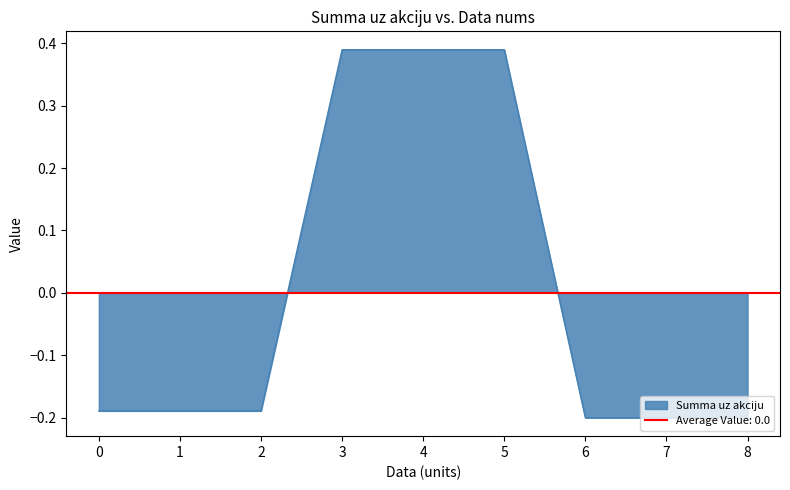

The value of Summa uz akciju at 0 is -0.1. True or false?

False